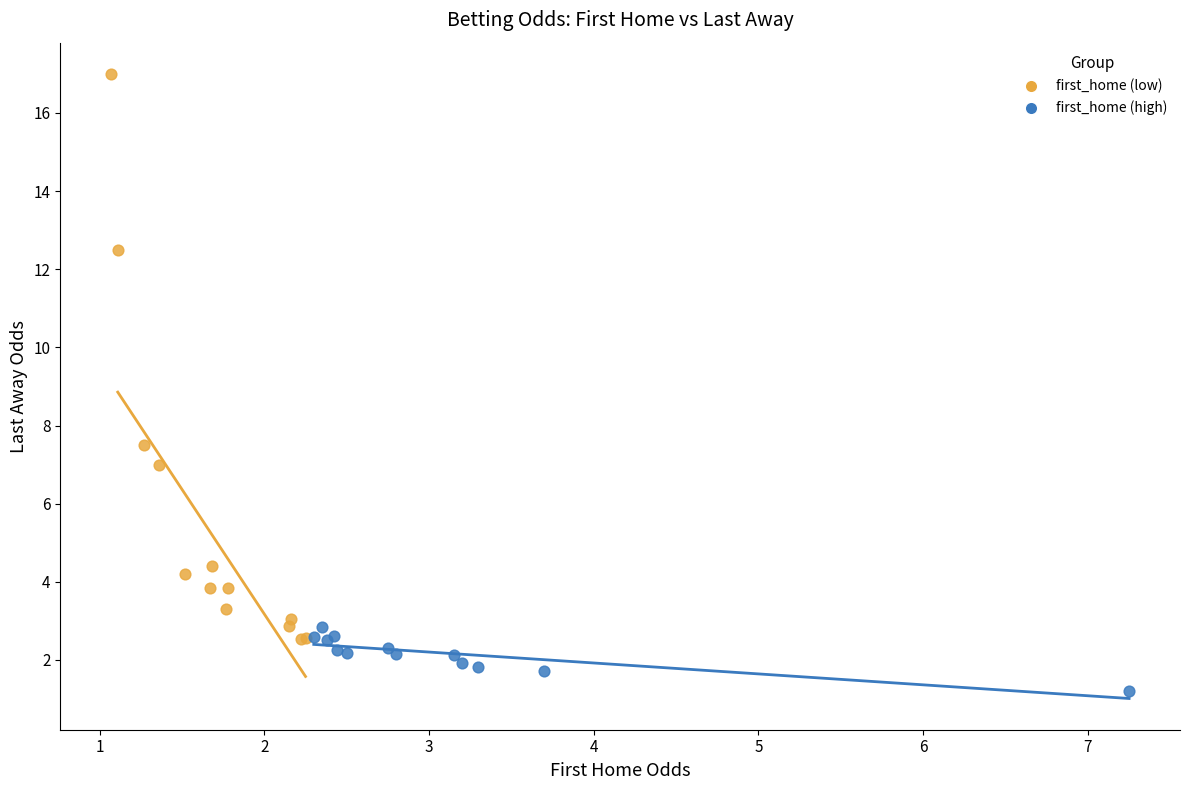

Which series contains the highest Y value?

first_home (low)